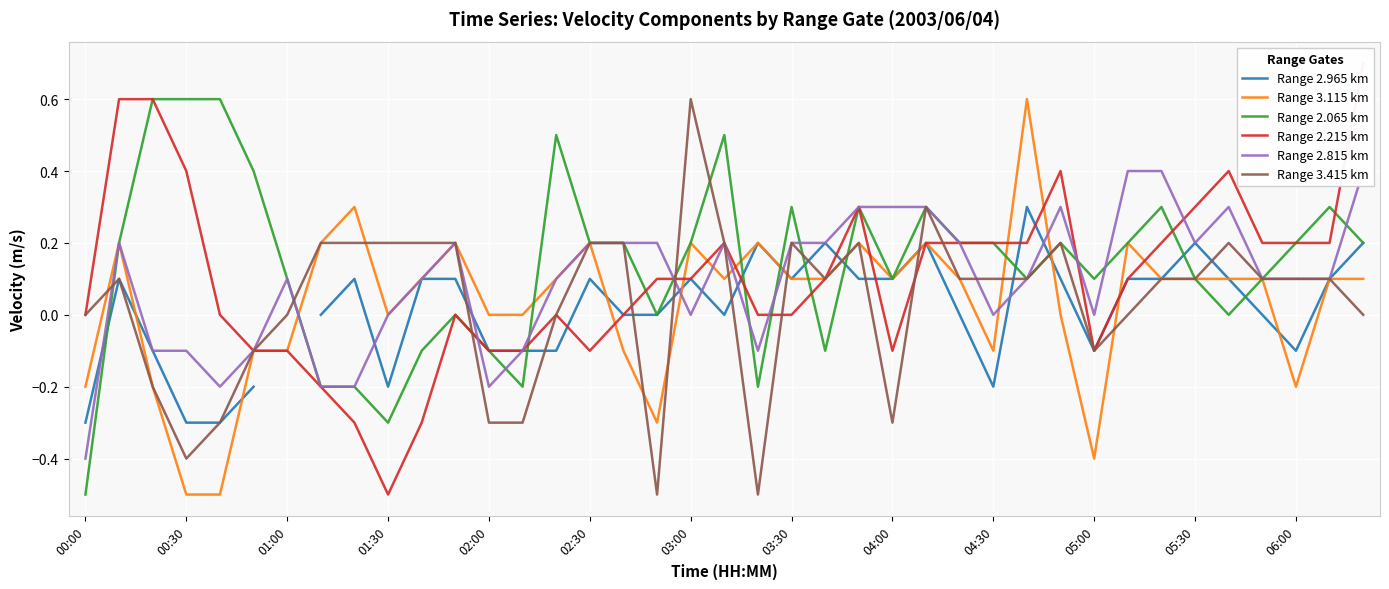

What is the difference between the maximum and second lowest values in the Range 2.965 km series?

0.6